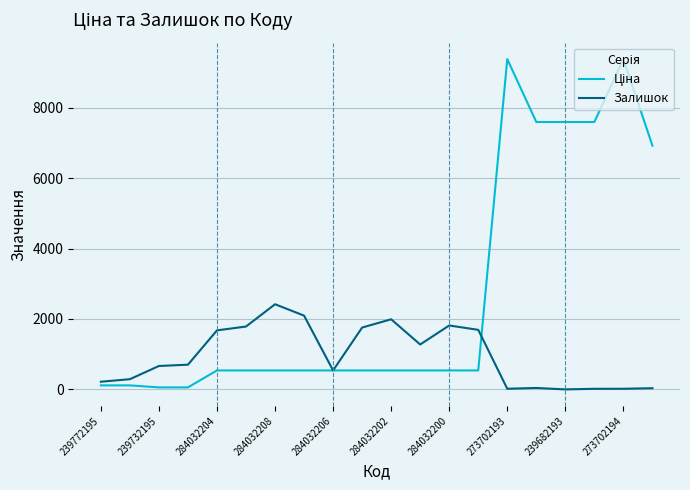

Does the chart have visible grid lines?

Yes